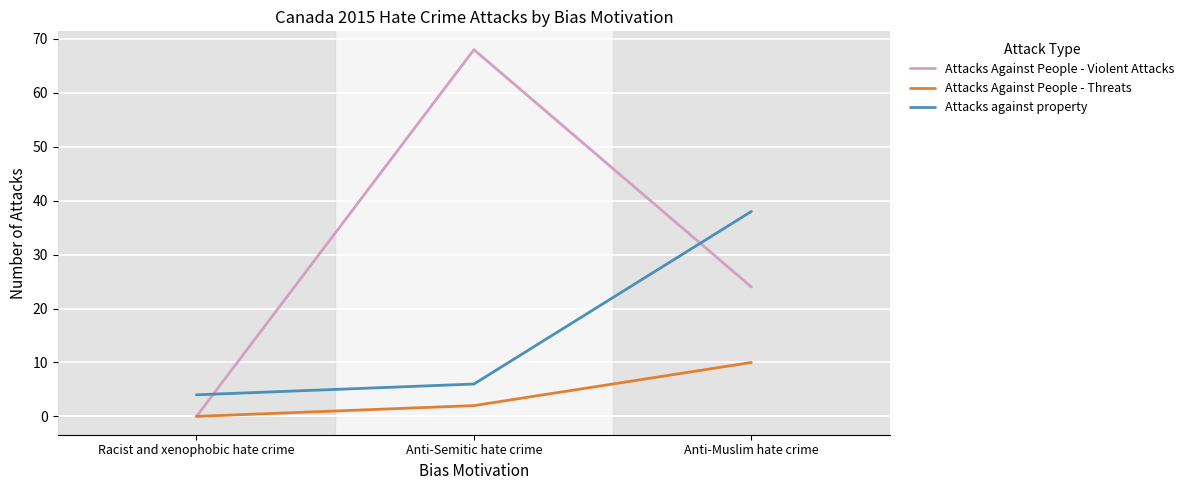

What is the difference between the maximum and minimum values in the Attacks Against People - Violent Attacks series?

68